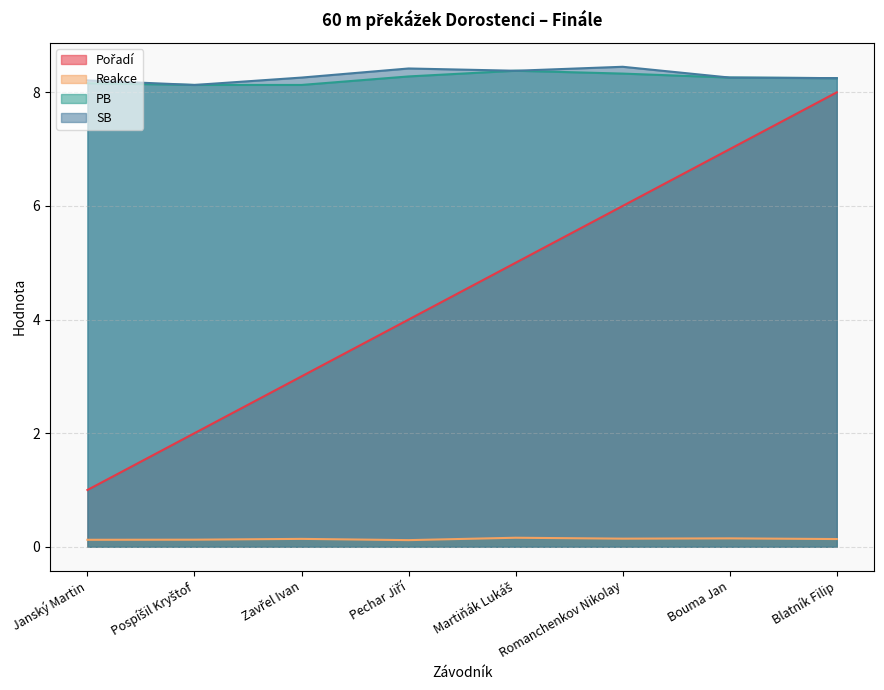

What is the average value of the Pořadí series?

4.5